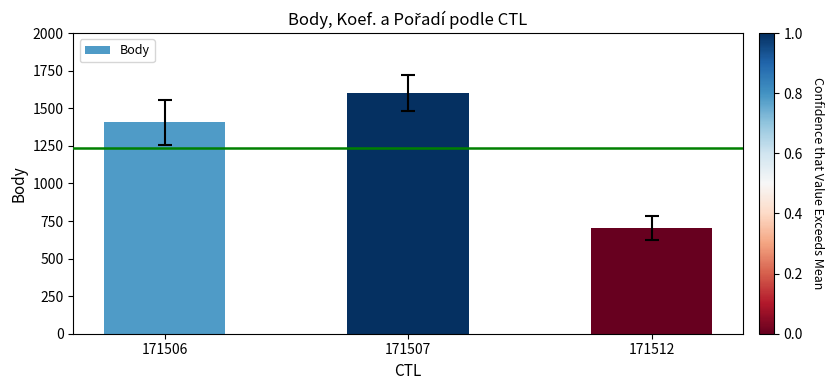

Which has a higher value, 171506 or 171507?

171507